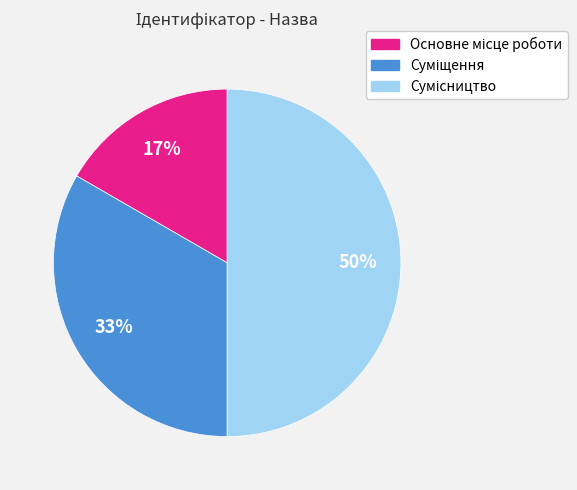

To the nearest percent, what is the average slice percentage?

33%